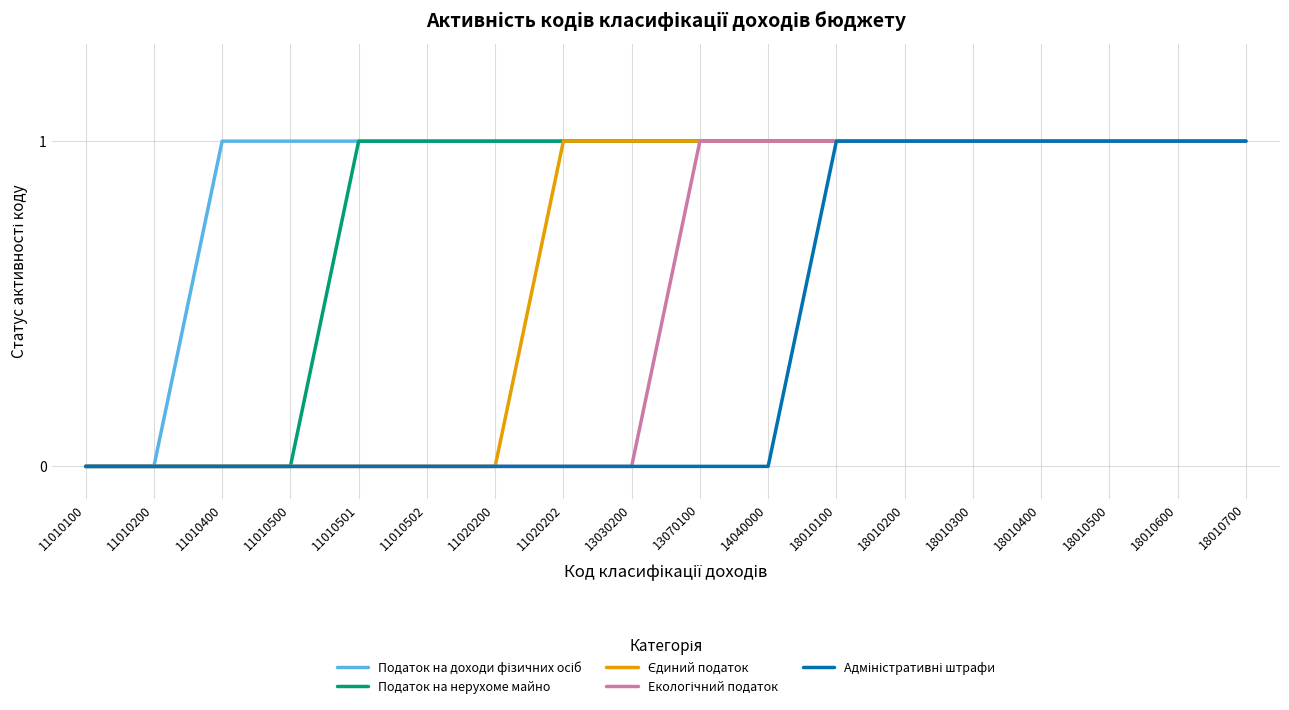

What is the total value across all series at 18010700?

5